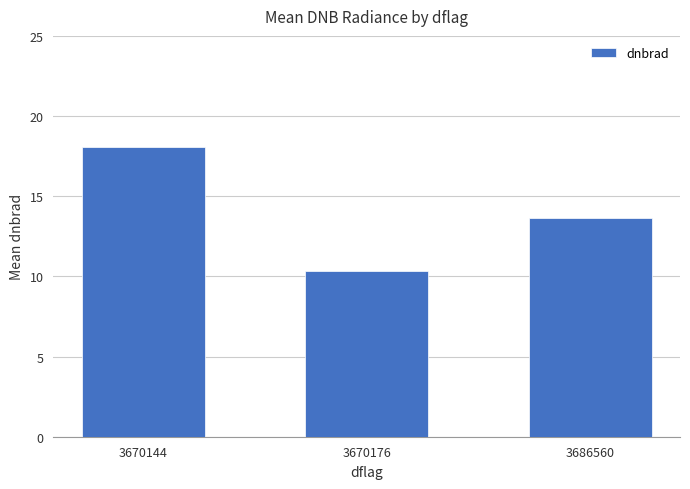

What is the ratio of the value at 3670176 to the value at 3670144?

0.6